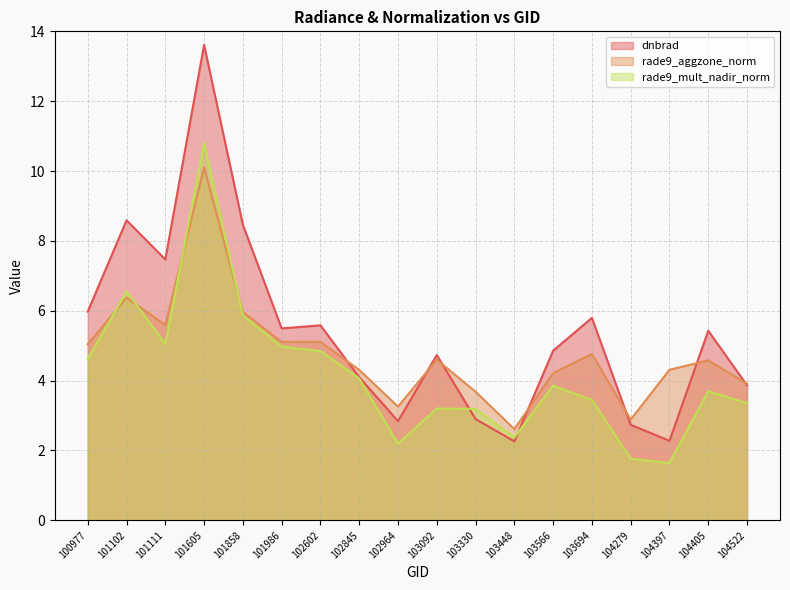

Which label corresponds to the largest value in the chart?

101605